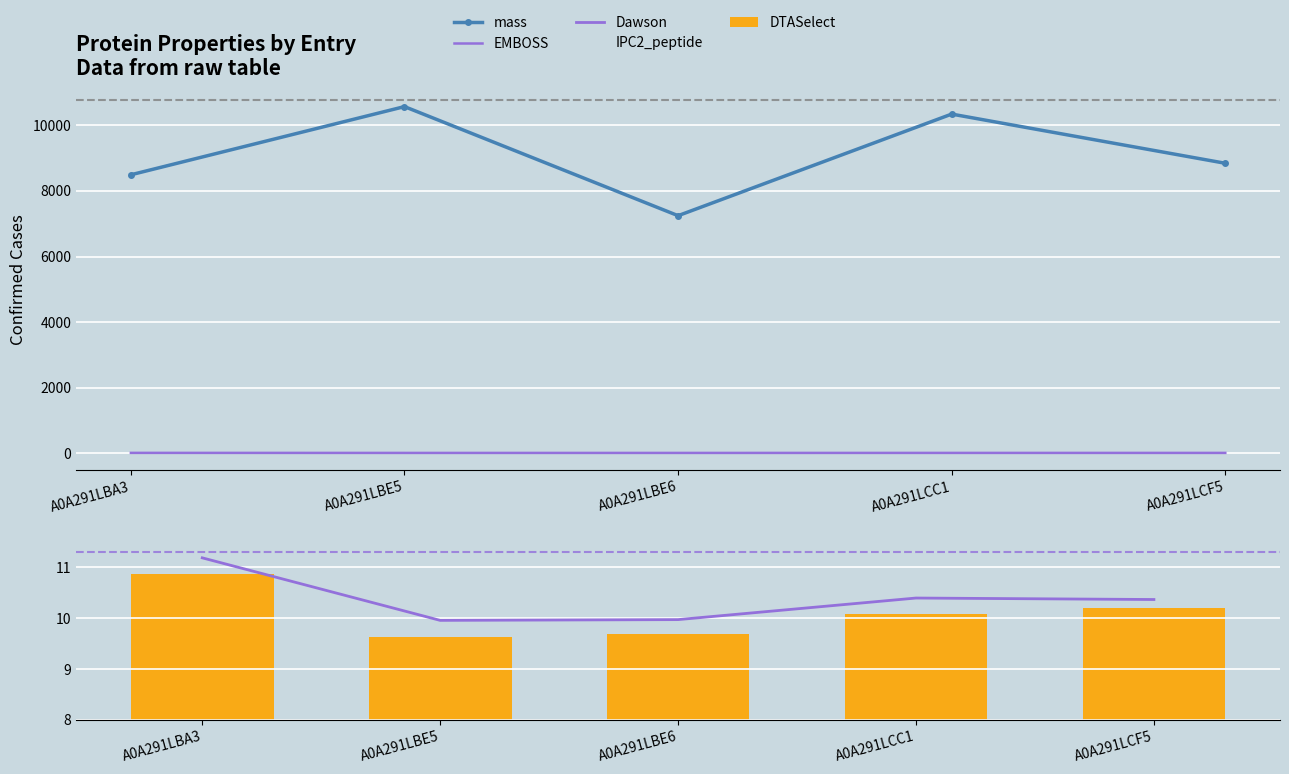

Which series has the largest range (max minus min)?

mass